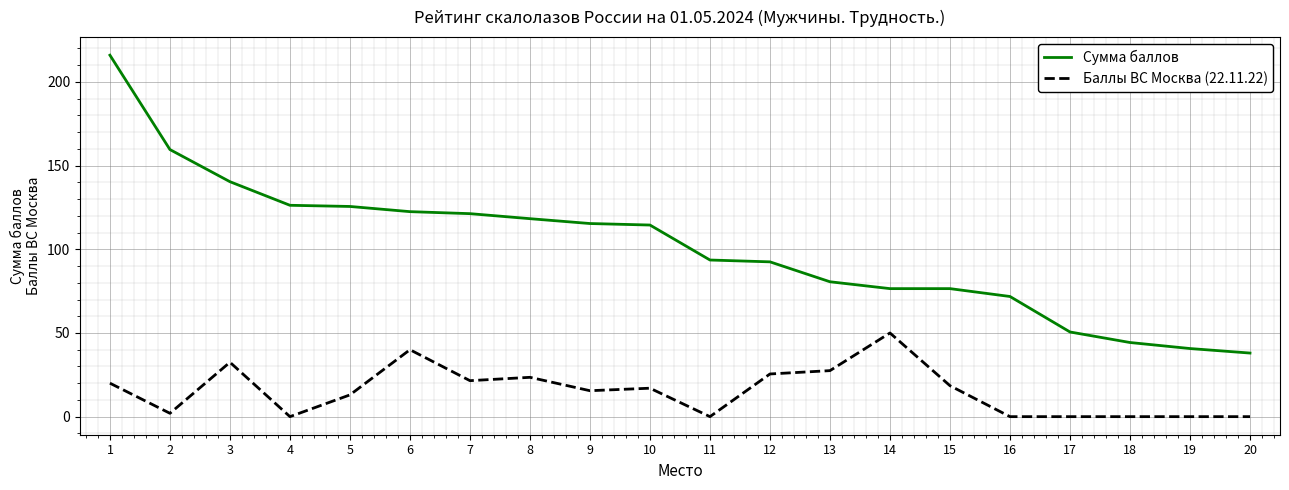

Rank the series by their average value, from lowest to highest.

Баллы ВС Москва (22.11.22), Сумма баллов